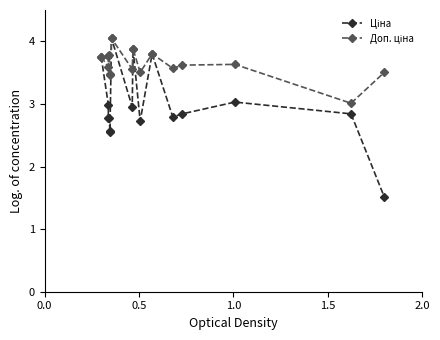

Reading left to right, list all the values displayed in this chart.

Ціна: 3.8	3.0	2.8	2.8	2.6	2.6	4.0	3.0	3.9	2.7	3.8	2.8	2.8	3.0	2.8	1.5
Доп. ціна: 3.8	3.6	3.8	3.8	3.5	3.5	4.0	3.6	3.9	3.5	3.8	3.6	3.6	3.6	3.0	3.5